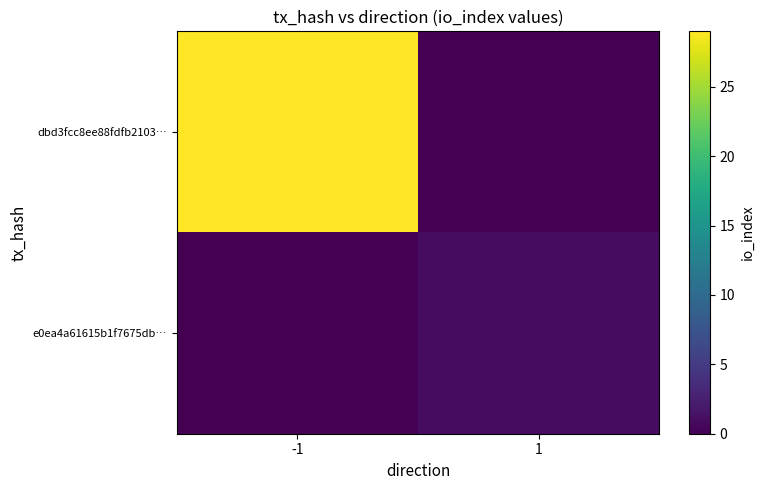

Rank the series by their maximum value, from lowest to highest.

e0ea4a61615b1f7675db…, dbd3fcc8ee88fdfb2103…